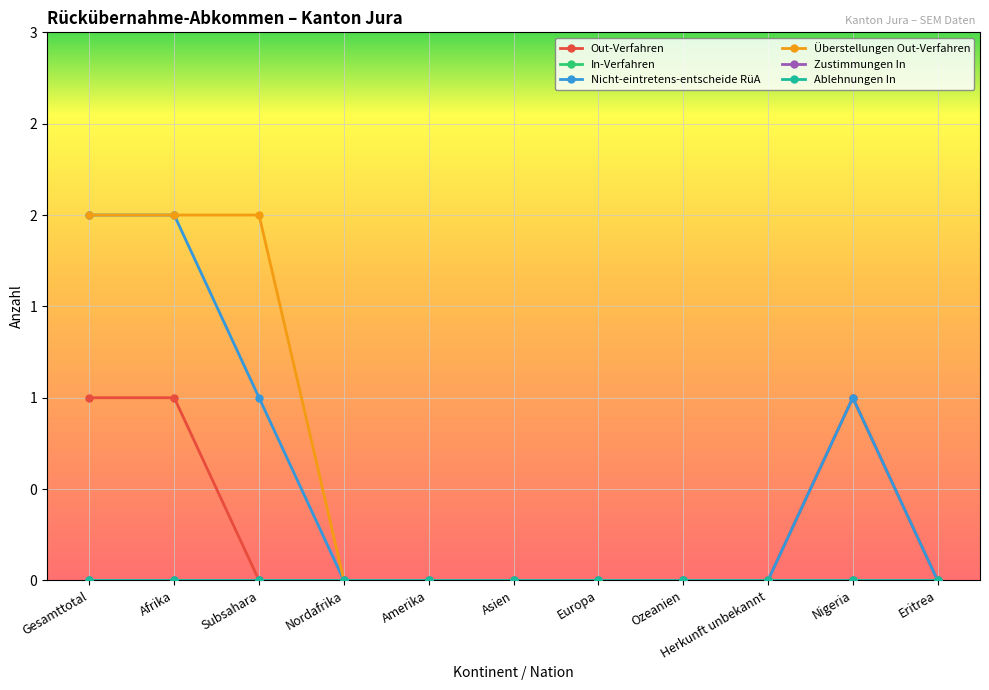

What is the label of the 10th point from the right?

Afrika